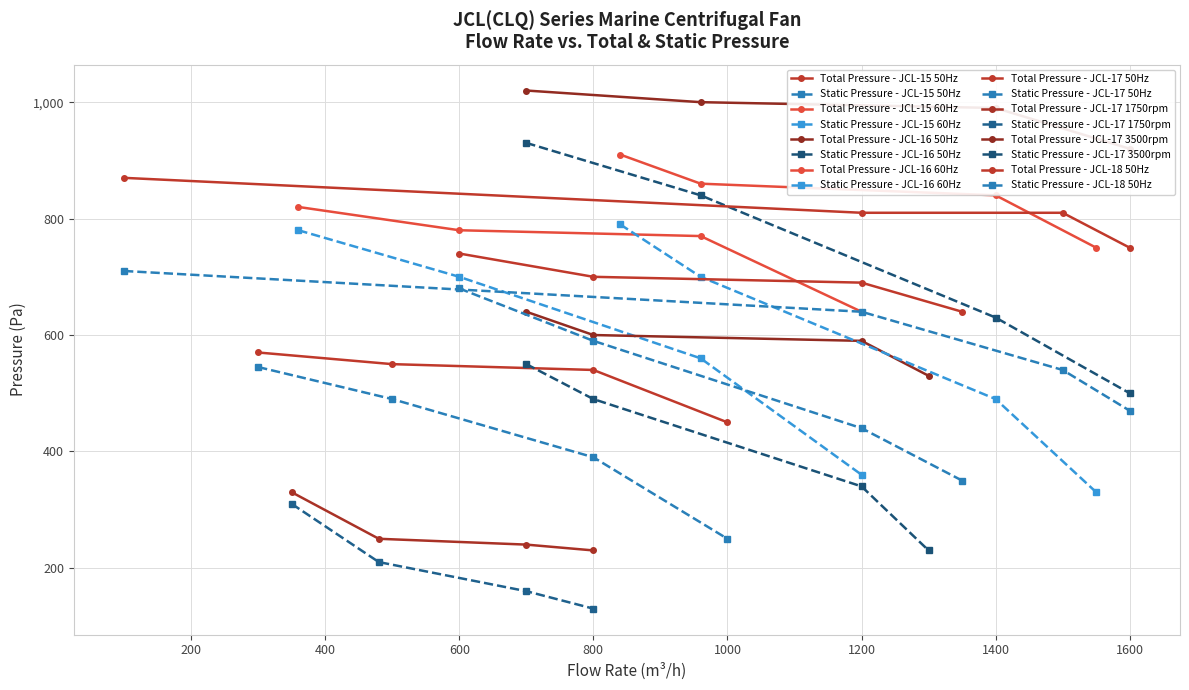

How many values in the Static Pressure (Pa) series exceed 500?

15